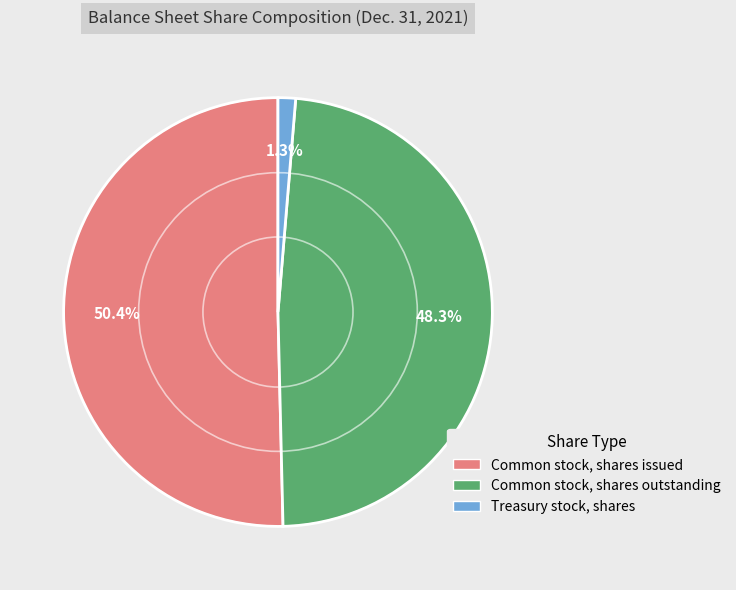

What portion of the pie excludes Treasury stock, shares?

98.7%